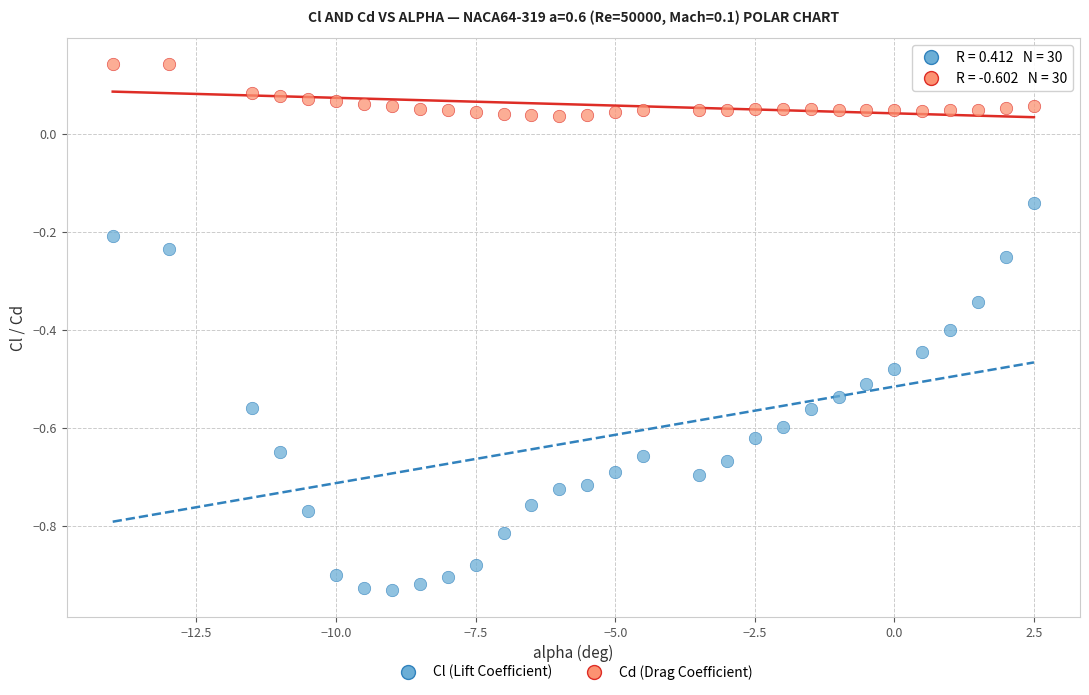

Which series reaches the maximum Y coordinate?

Cd (Drag Coefficient)